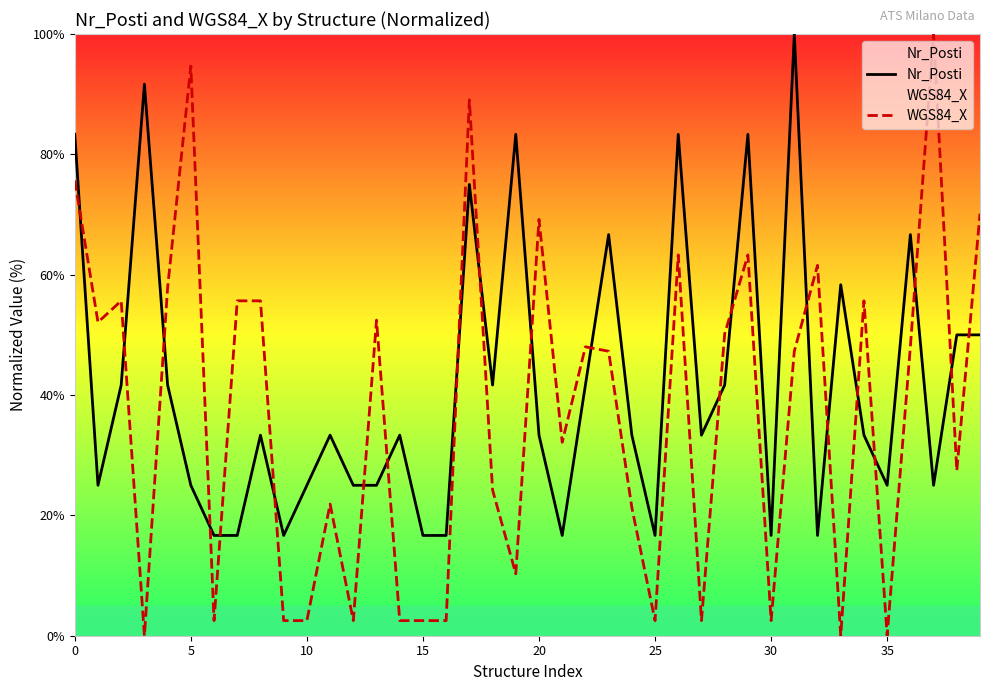

Is the value of Nr_Posti at 35 greater than the value of WGS84_X at 20?

No